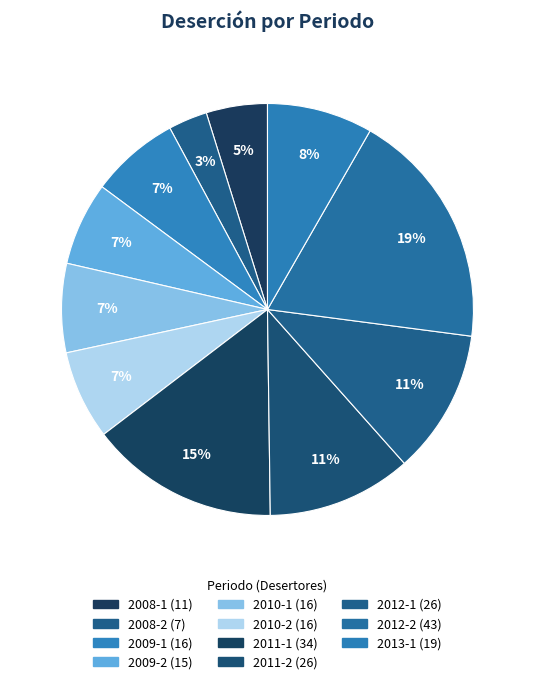

How many slices are in this pie chart?

11